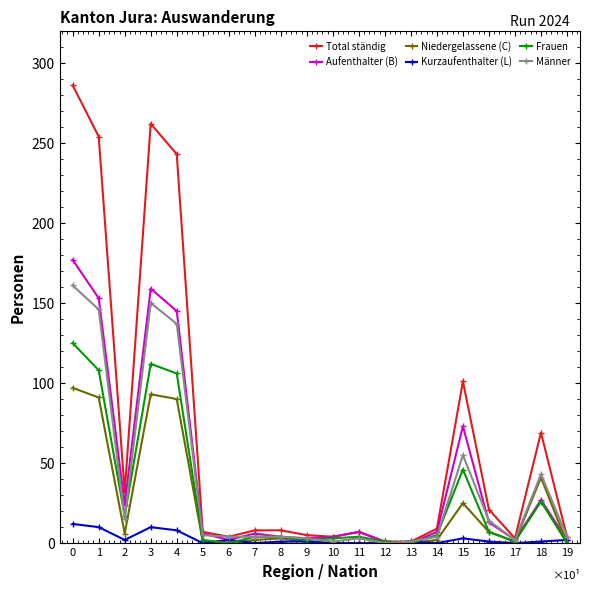

Which series changed the most between 6 and 15?

Total ständig